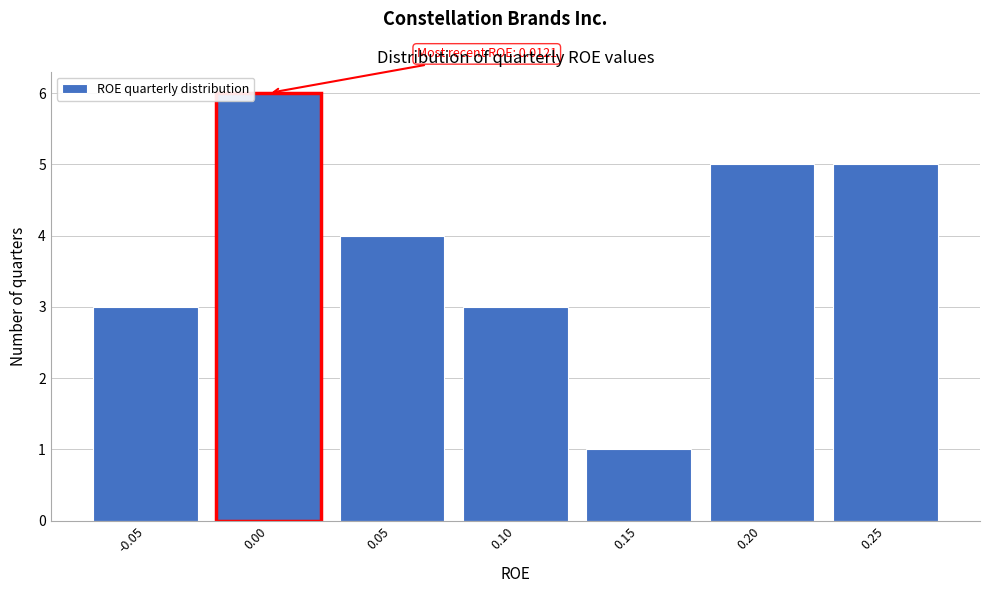

Reading right to left, list all the values displayed in this chart.

0.25=5	0.20=5	0.15=1	0.10=3	0.05=4	0.00=6	-0.05=3